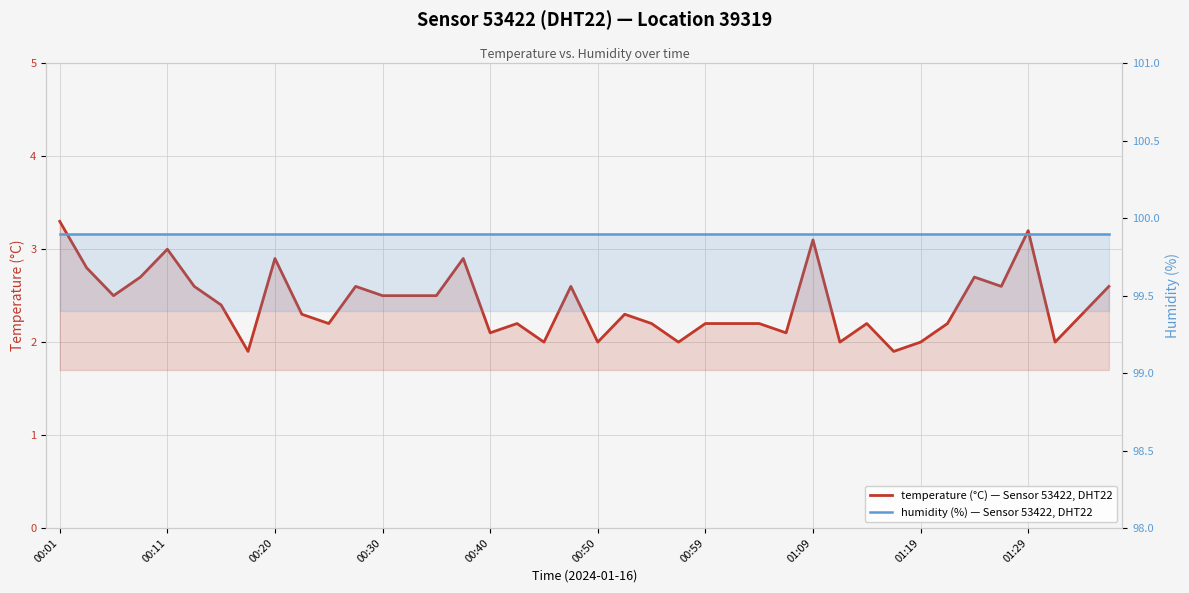

What are all the series names shown in the legend?

temperature, humidity